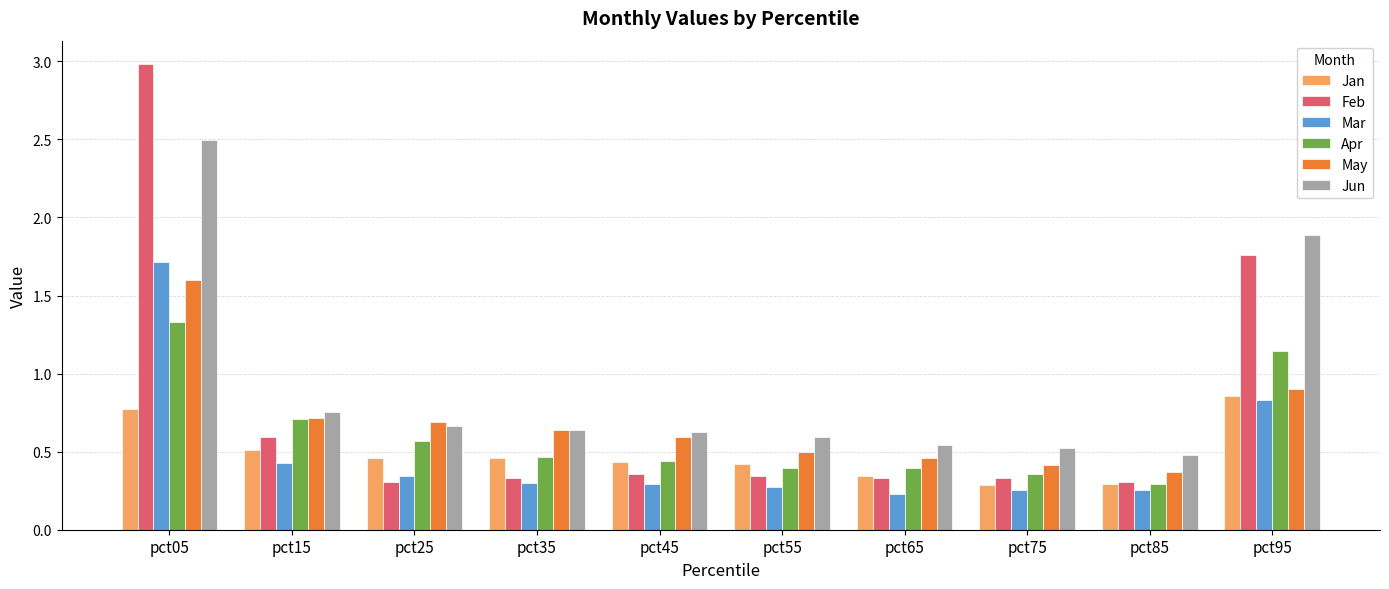

The value of May at pct65 is 0.2. True or false?

False